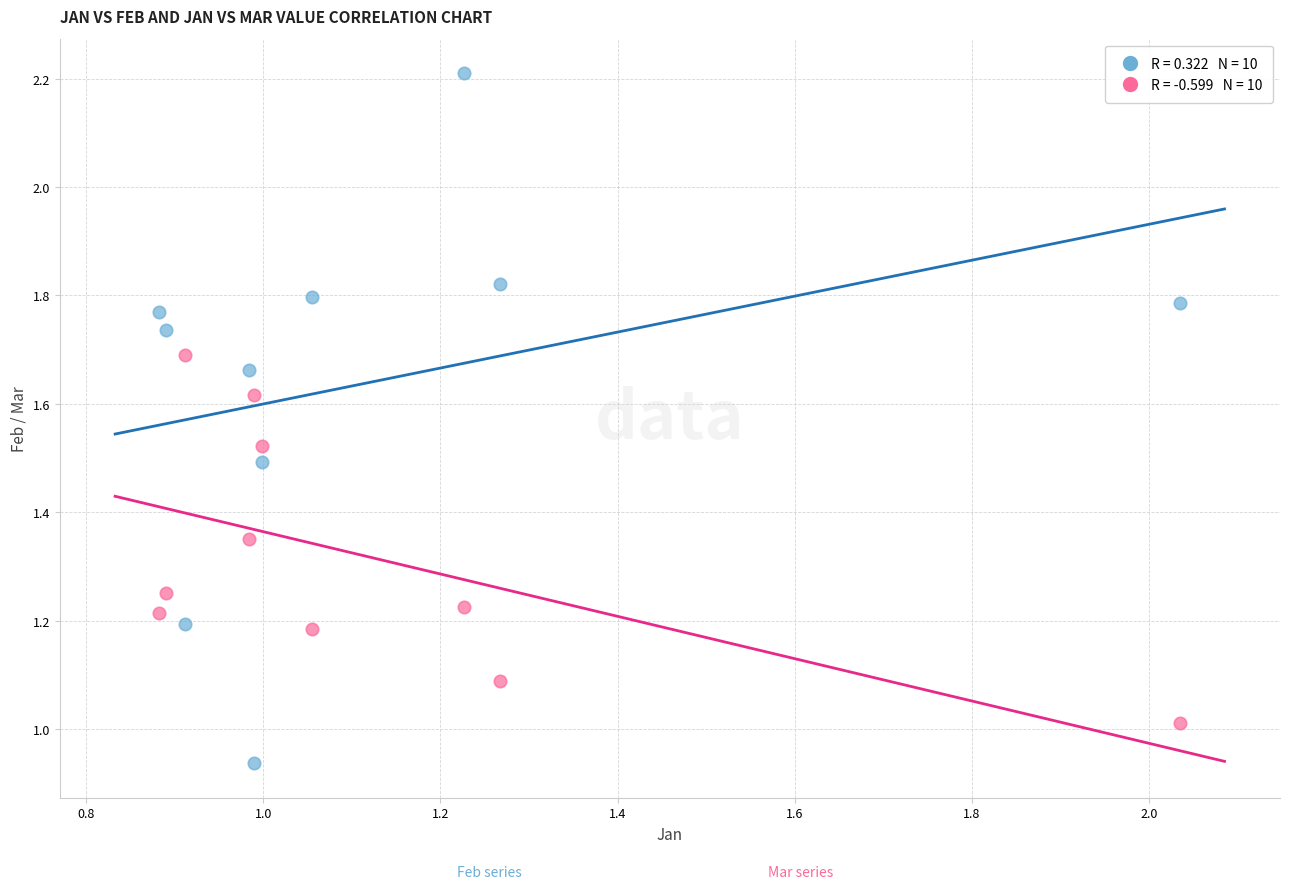

Count the number of points in this scatter plot.

20